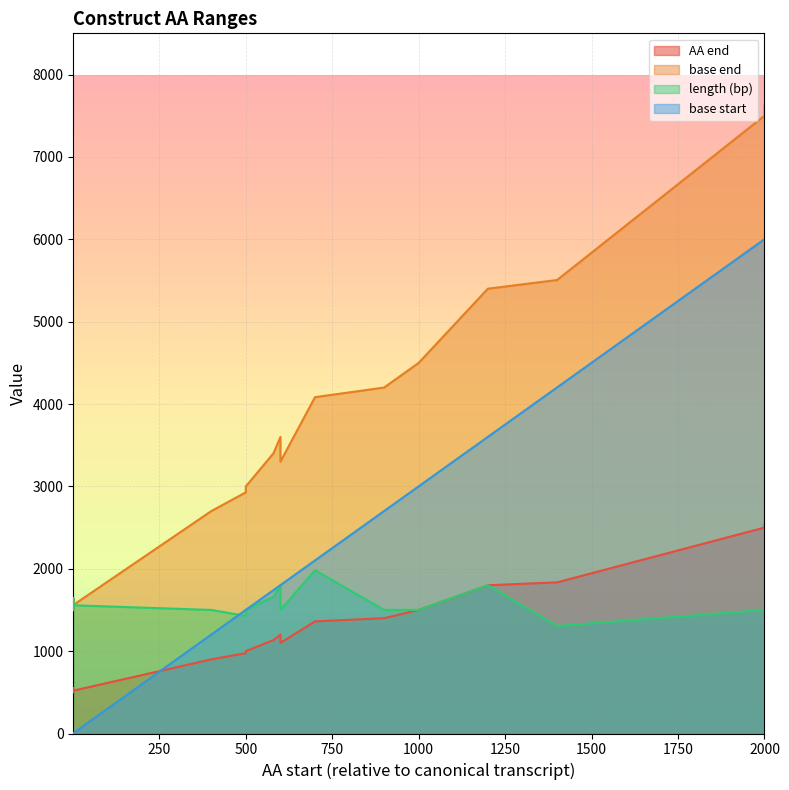

True or false: base end and length (bp) cross at least once.

False